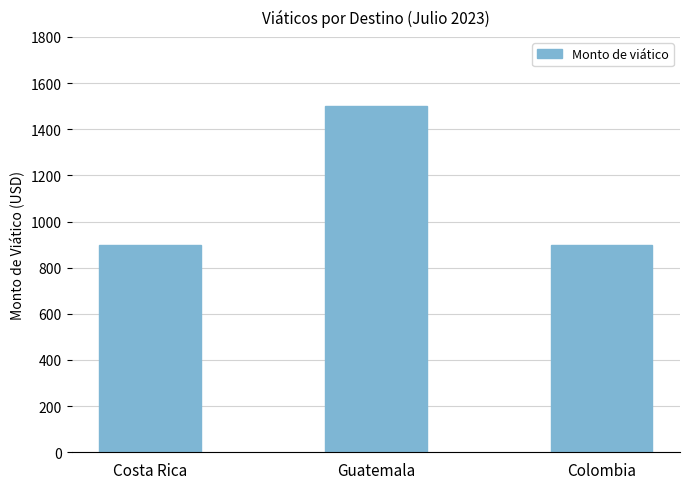

What is the label of the 3rd bar from the left?

Colombia